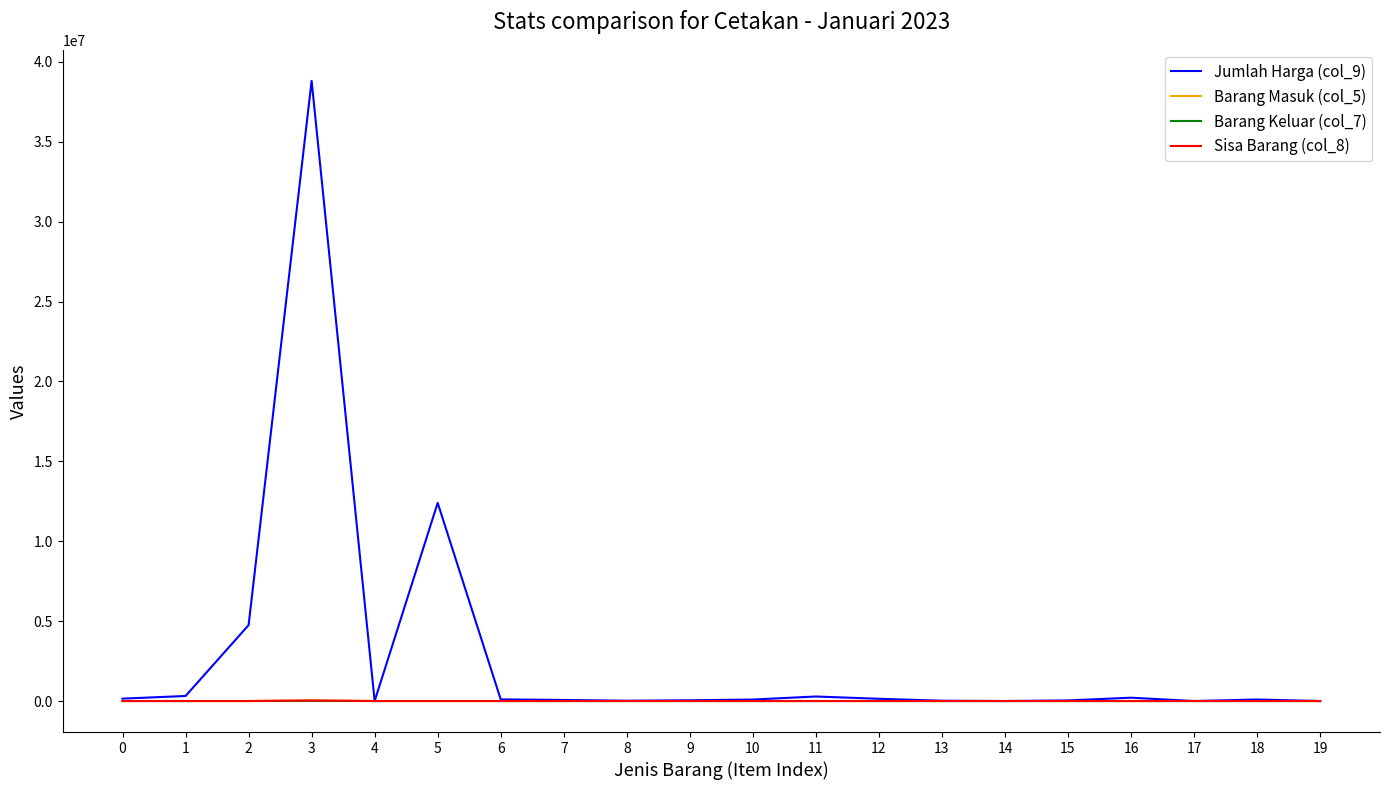

At how many categories does at least one series exceed 8884763?

2